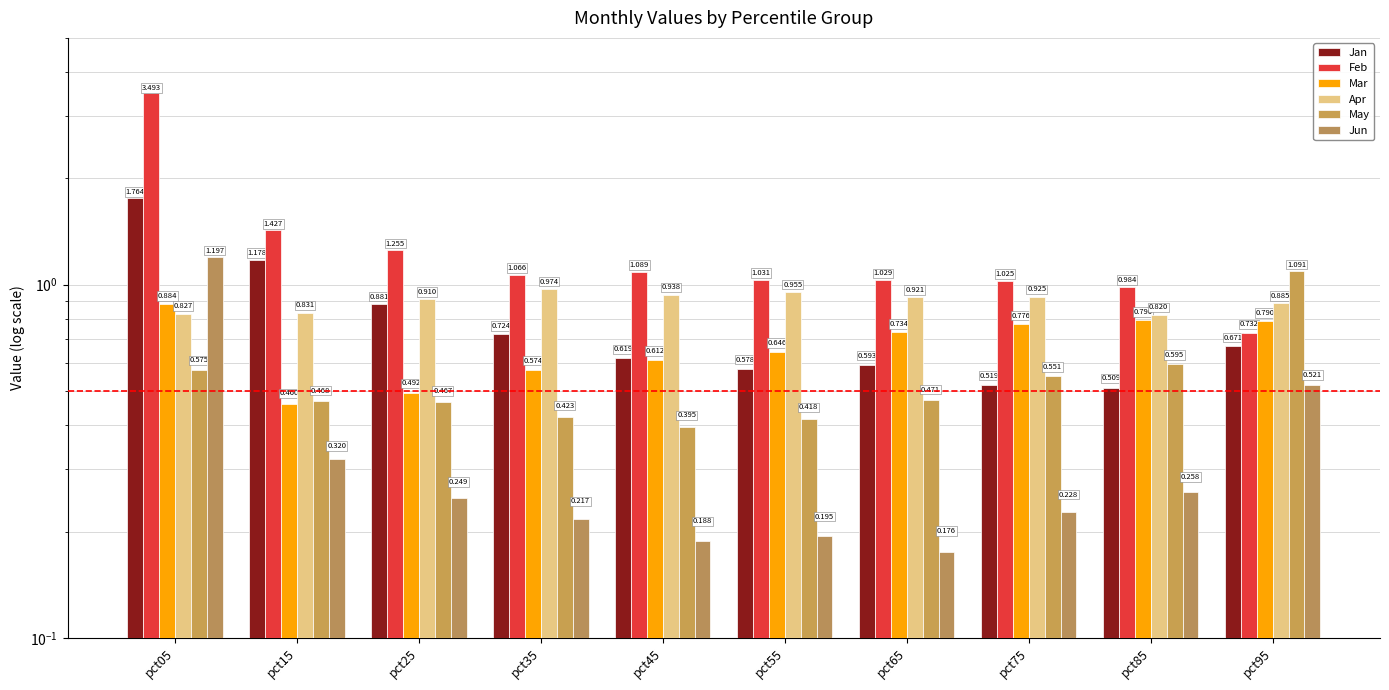

At which category is the sum across all series the highest?

pct05